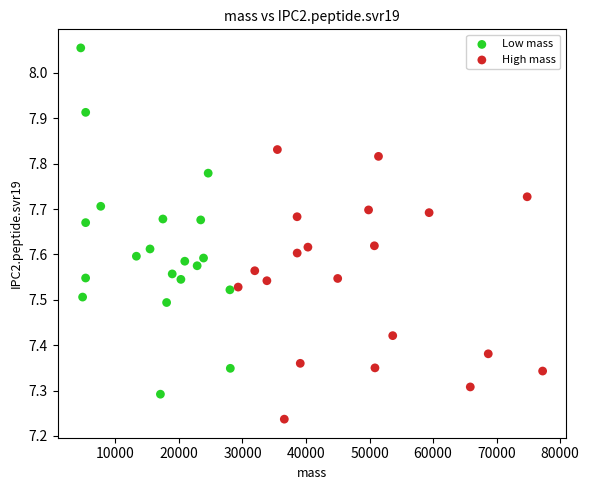

Which series reaches the minimum Y coordinate?

High mass